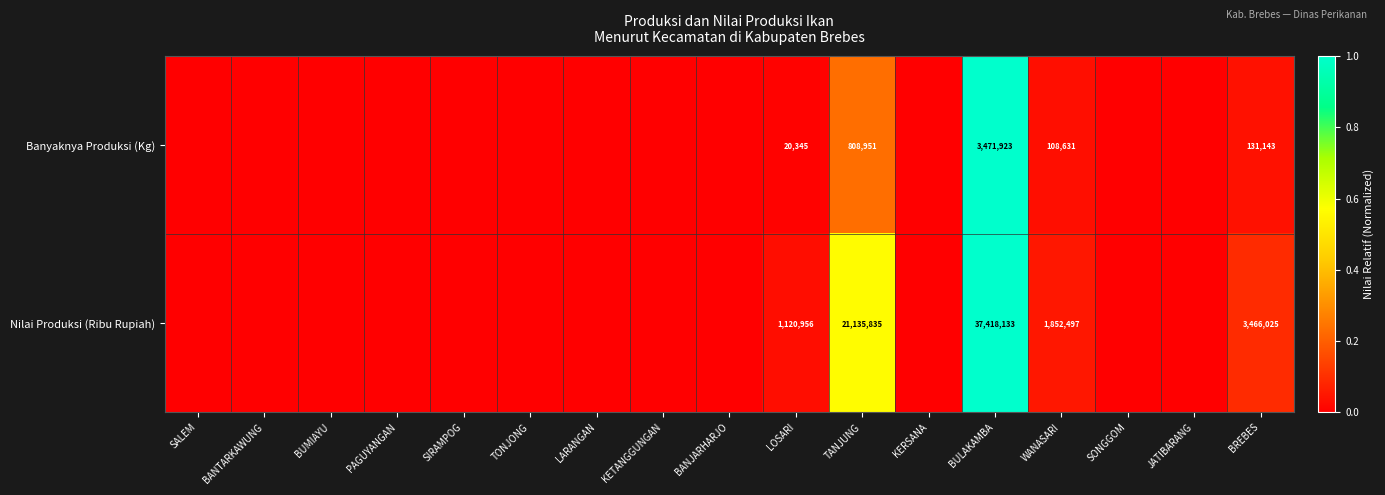

What is the difference between the highest and lowest values at BREBES?

3334882